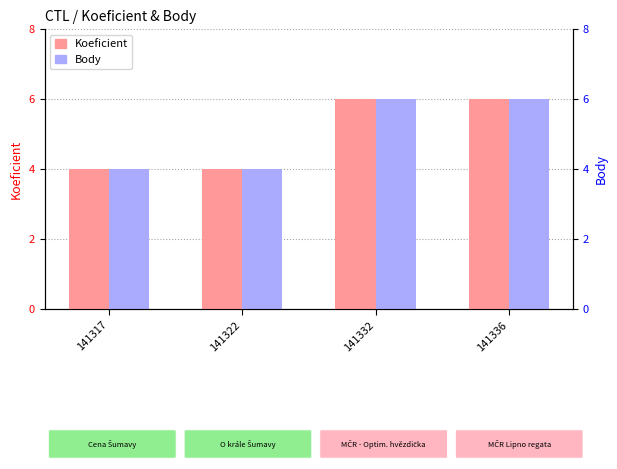

Is the value of Body at 141322 greater than the value of Koeficient at 141317?

No